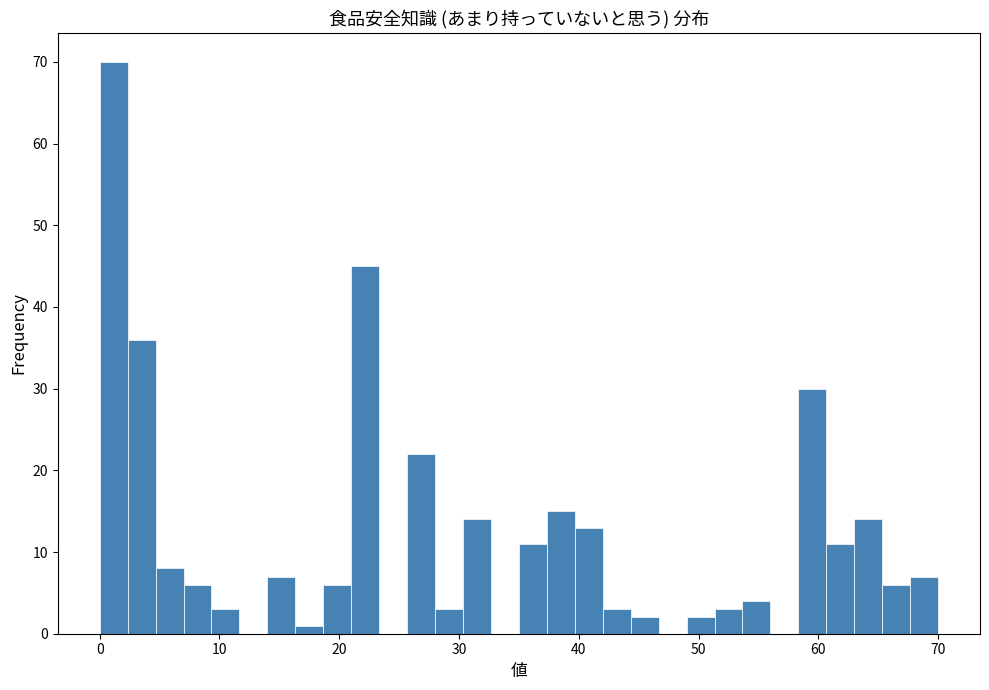

Around what value on the x-axis is the tallest bar? Give the approximate position of its centre, as read against the axis.

1